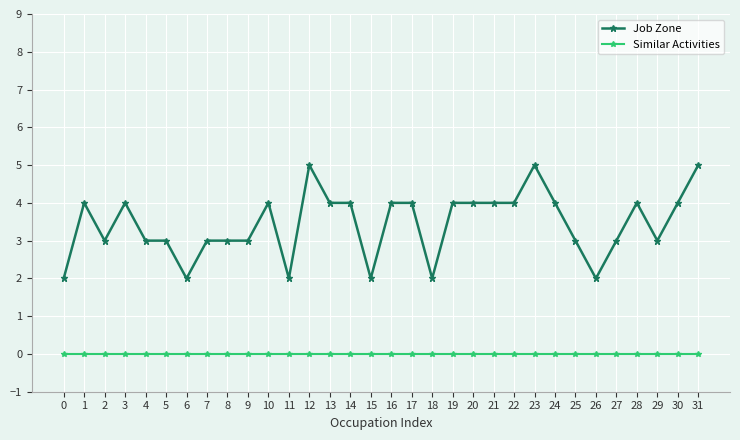

How many data points in Job Zone are less than 4?

15